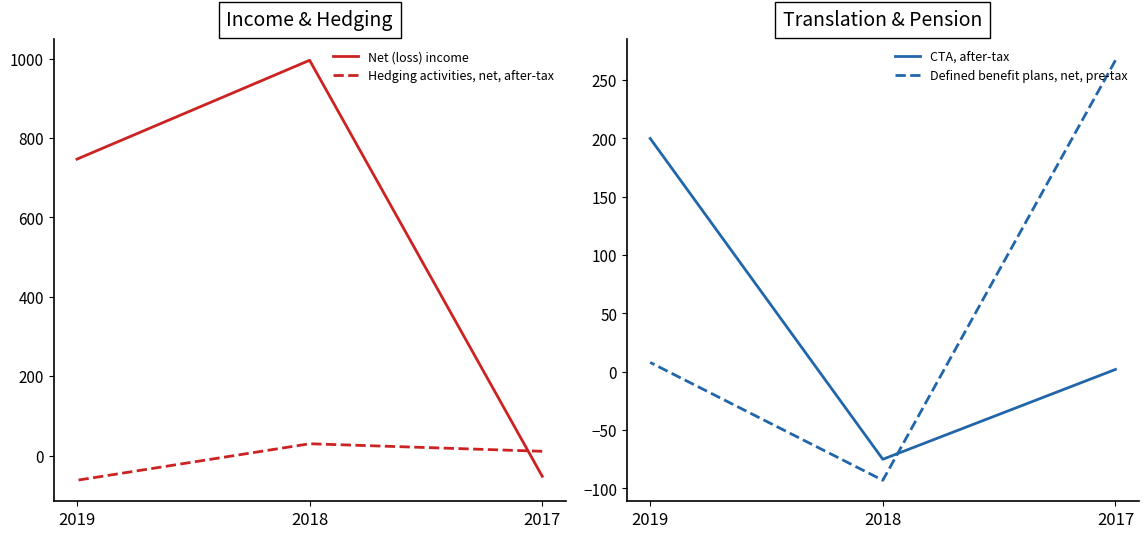

What is the value of the CTA, after-tax point at the 2nd from the left?

-75